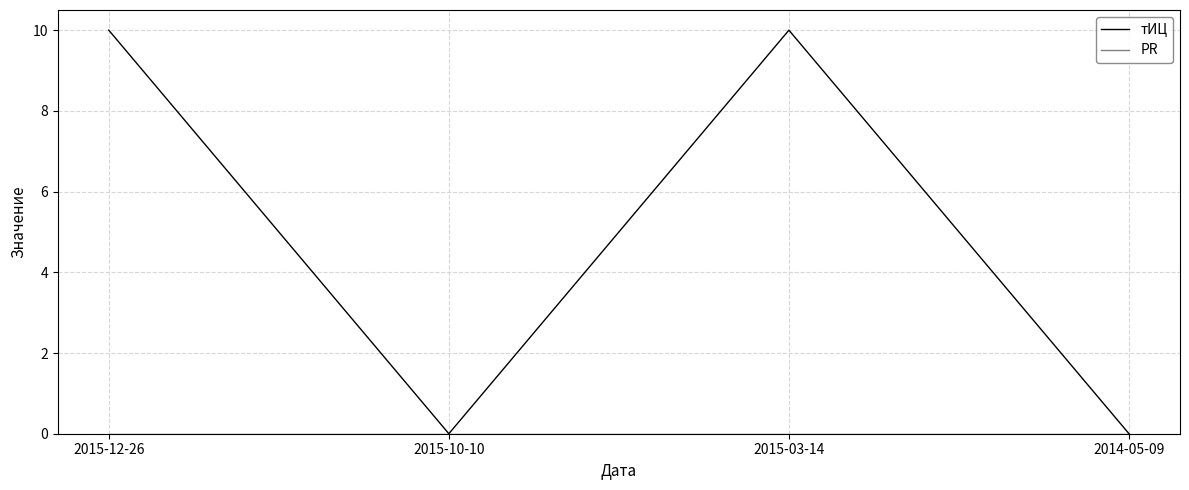

Reading left to right, extract all data points from this chart.

тИЦ: 10	0	10	0
PR: 0	0	0	0